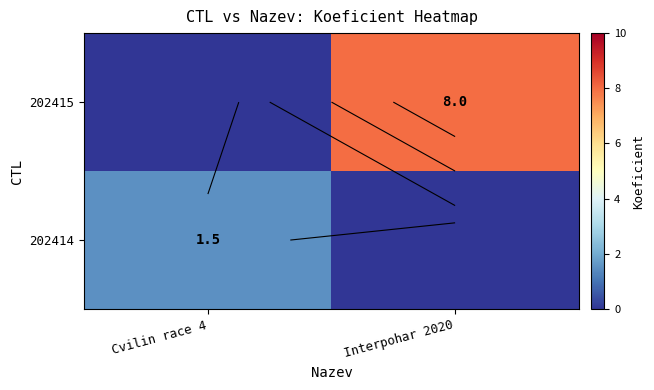

Is it true that 202415 equals 11.1 at Interpohar 2020?

False